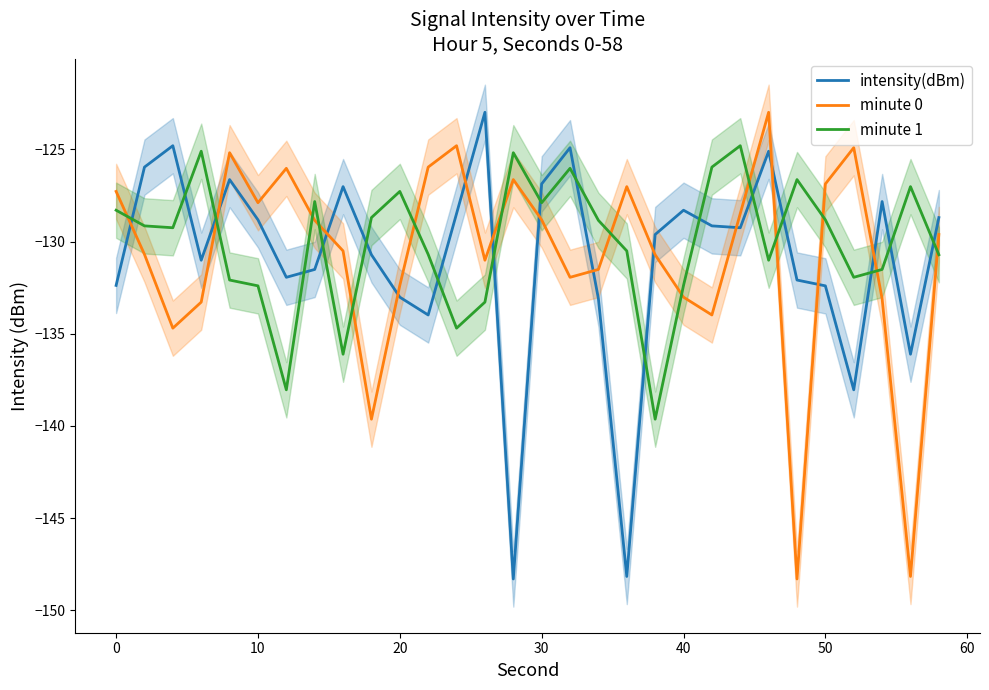

Reading left to right, what are all the values shown in this chart?

intensity(dBm): -132.4	-126.0	-124.8	-131.0	-126.6	-128.8	-131.9	-131.5	-127.0	-130.7	-133.0	-134.0	-128.5	-123.0	-148.3	-126.9	-124.9	-133.1	-148.2	-129.6	-128.3	-129.1	-129.2	-125.1	-132.1	-132.4	-138.0	-127.8	-136.1	-128.7
minute 0: -127.3	-130.7	-134.7	-133.3	-125.2	-127.9	-126.0	-128.8	-130.5	-139.6	-132.4	-126.0	-124.8	-131.0	-126.6	-128.8	-131.9	-131.5	-127.0	-130.7	-133.0	-134.0	-128.5	-123.0	-148.3	-126.9	-124.9	-133.1	-148.2	-129.6
minute 1: -128.3	-129.1	-129.2	-125.1	-132.1	-132.4	-138.0	-127.8	-136.1	-128.7	-127.3	-130.7	-134.7	-133.3	-125.2	-127.9	-126.0	-128.8	-130.5	-139.6	-132.4	-126.0	-124.8	-131.0	-126.6	-128.8	-131.9	-131.5	-127.0	-130.7